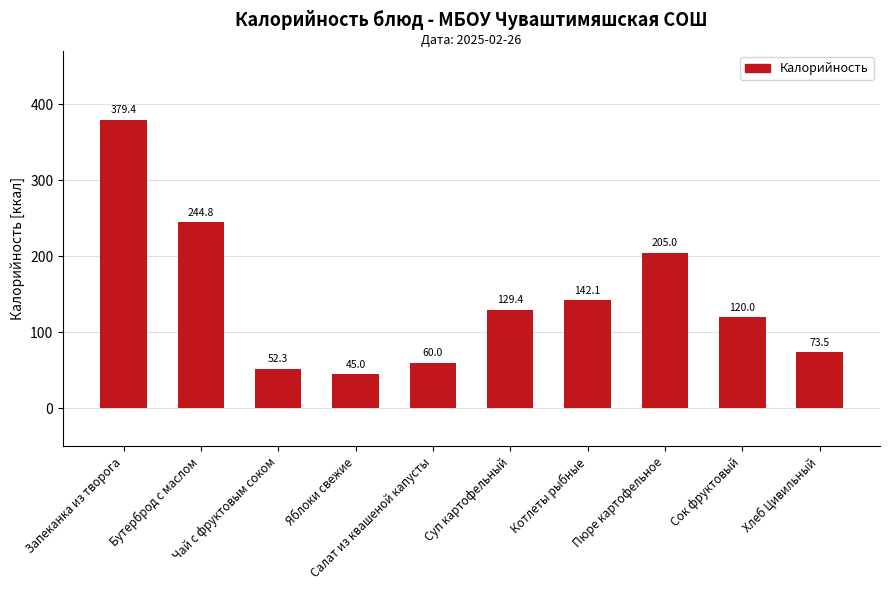

Rank the categories by value from highest to lowest.

Запеканка из творога, Бутерброд с маслом, Пюре картофельное, Котлеты рыбные, Суп картофельный, Сок фруктовый, Хлеб Цивильный, Салат из квашеной капусты, Чай с фруктовым соком, Яблоки свежие